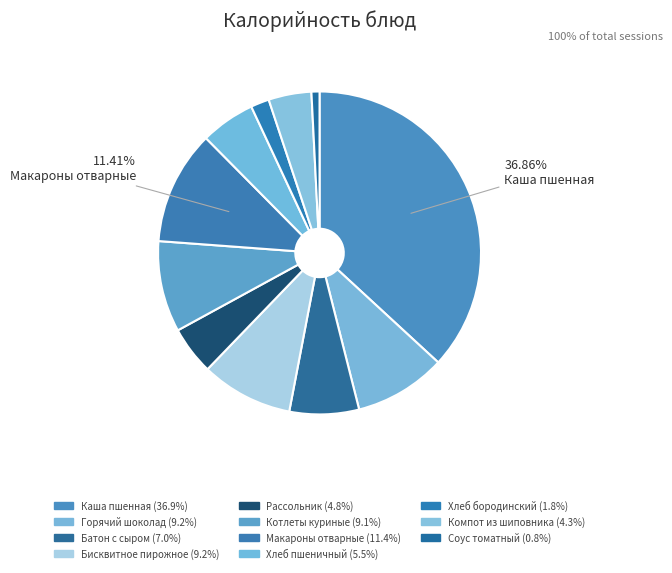

Which category has the biggest portion of the pie?

Каша пшенная